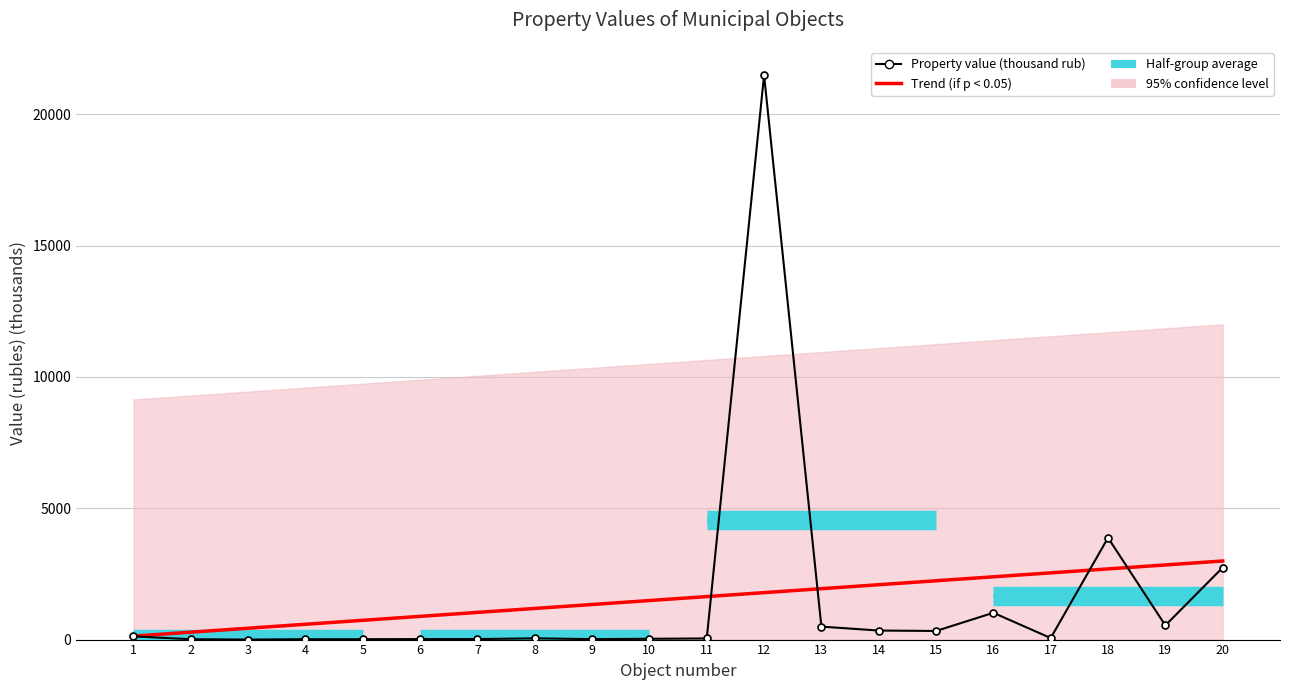

Approximately how many times larger is the value at 5 compared to 2?

1.0